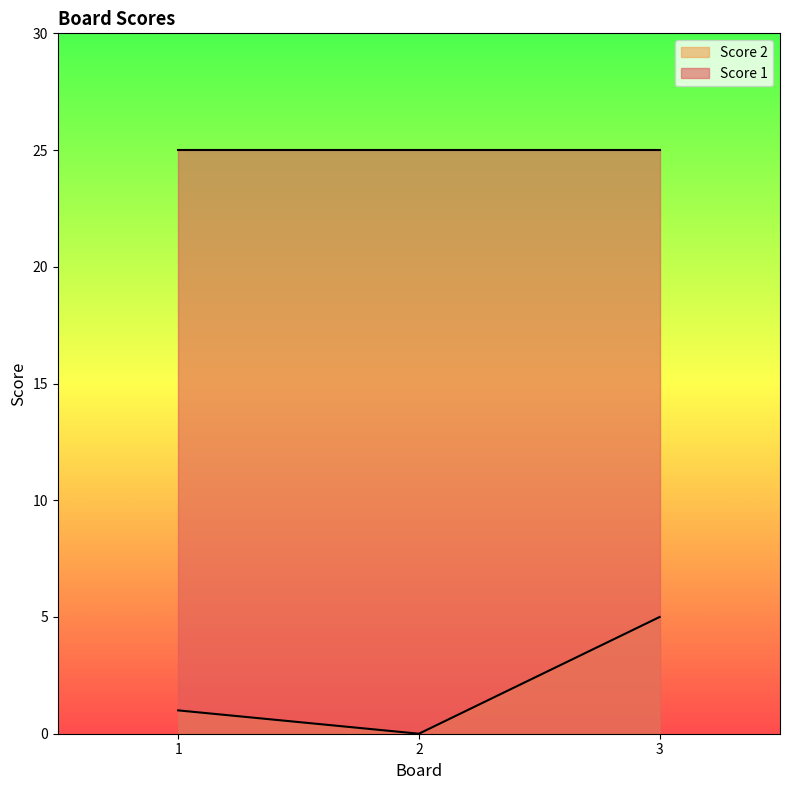

Between 3 and 1, which is larger?

3